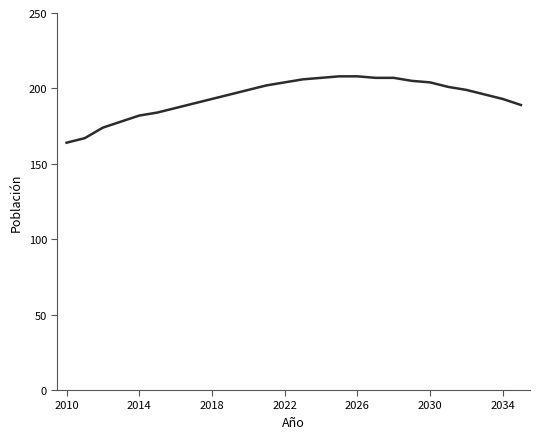

How many categories are shown in the chart?

26